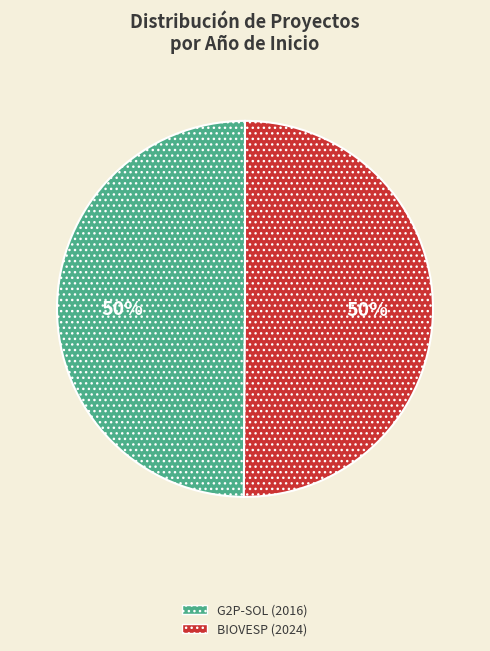

To the nearest percent, what is the average slice percentage?

50%